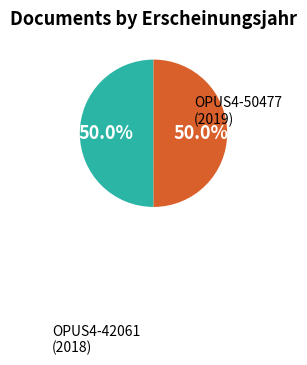

How many segments does this pie chart have?

2